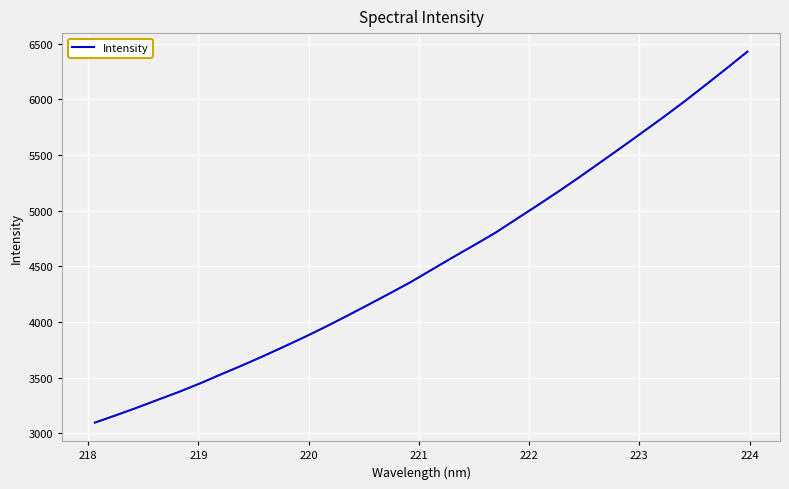

What is the difference between the maximum and minimum values?

3332.1